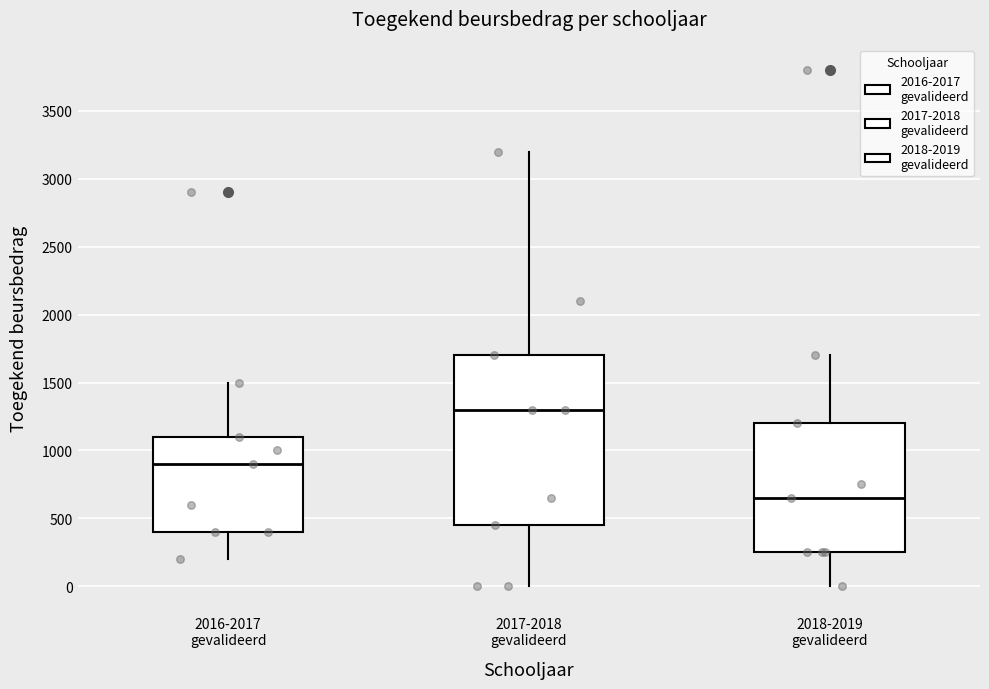

Reading left to right, transcribe this box plot: for each box, give where its median line is, the range the box spans, and where its two whiskers end, as read against the y-axis. The values are not printed on the chart, so give them approximately, as read against the axis.

2016-2017 gevalideerd: median 900, box 400 to 1100, whiskers 200 to 1500
2017-2018 gevalideerd: median 1300, box 450 to 1700, whiskers 0 to 3200
2018-2019 gevalideerd: median 650, box 250 to 1200, whiskers 0 to 1700